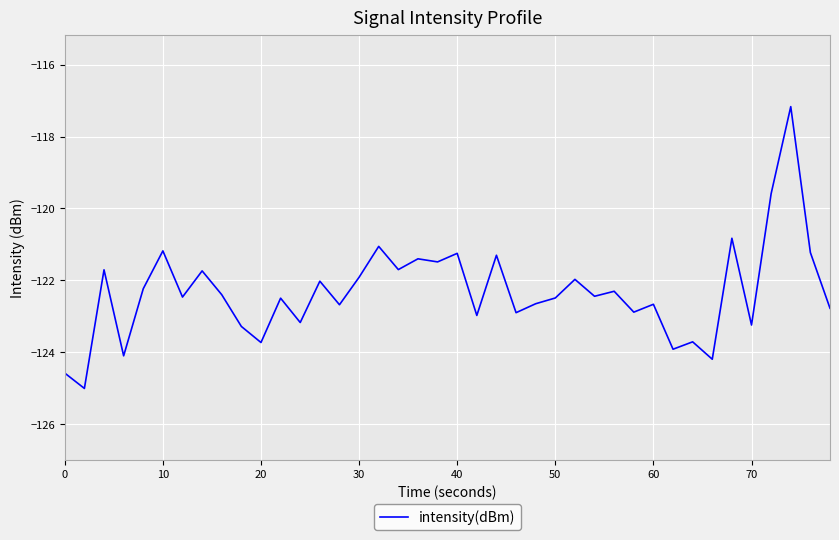

What is the minimum value shown in the chart?

-125.0